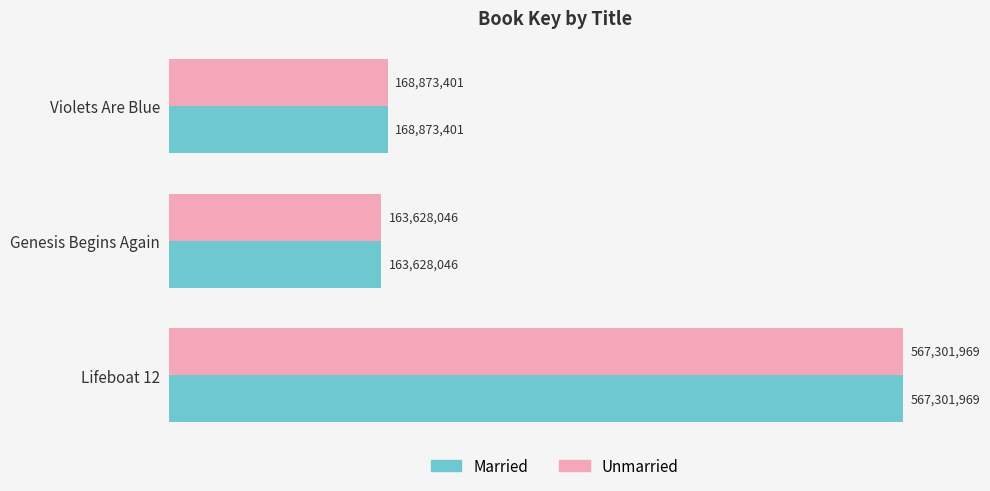

What are all the series names shown in the legend?

Married, Unmarried